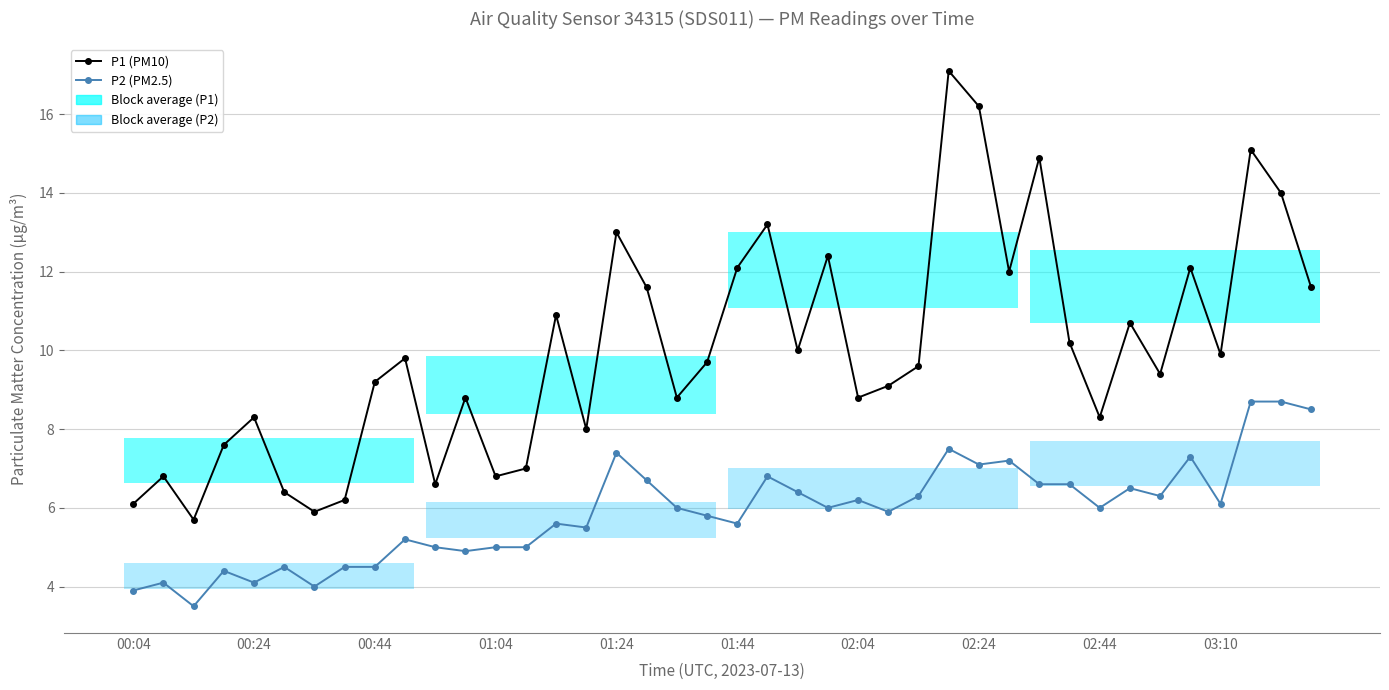

Reading right to left, extract all data points from this chart.

P1 (PM10): 11.6	14.0	15.1	9.9	12.1	9.4	10.7	8.3	10.2	14.9	12.0	16.2	17.1	9.6	9.1	8.8	12.4	10.0	13.2	12.1	9.7	8.8	11.6	13.0	8.0	10.9	7.0	6.8	8.8	6.6	9.8	9.2	6.2	5.9	6.4	8.3	7.6	5.7	6.8	6.1
P2 (PM2.5): 8.5	8.7	8.7	6.1	7.3	6.3	6.5	6.0	6.6	6.6	7.2	7.1	7.5	6.3	5.9	6.2	6.0	6.4	6.8	5.6	5.8	6.0	6.7	7.4	5.5	5.6	5.0	5.0	4.9	5.0	5.2	4.5	4.5	4.0	4.5	4.1	4.4	3.5	4.1	3.9